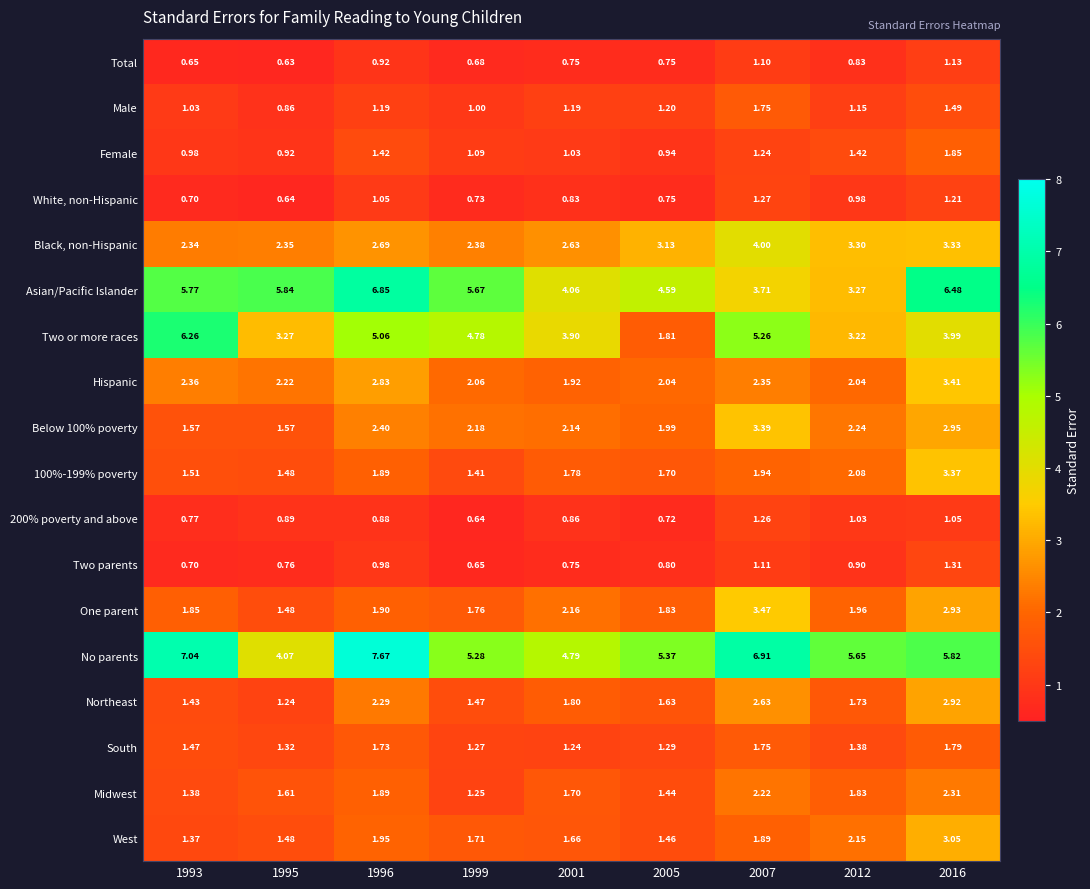

Rank the series by their maximum value, from lowest to highest.

Total, 200% poverty and above, White, non-Hispanic, Two parents, Male, South, Female, Midwest, Northeast, West, 100%-199% poverty, Below 100% poverty, Hispanic, One parent, Black, non-Hispanic, Two or more races, Asian/Pacific Islander, No parents